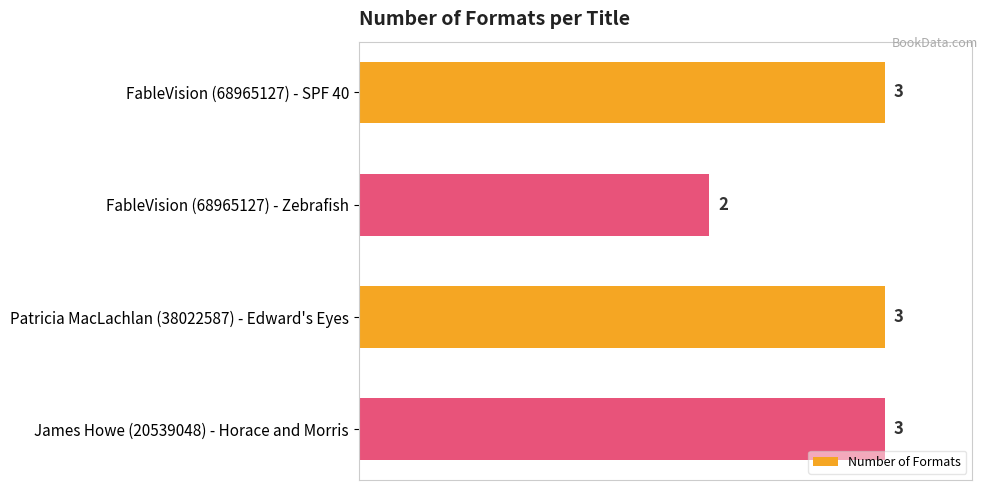

What is the average value?

3